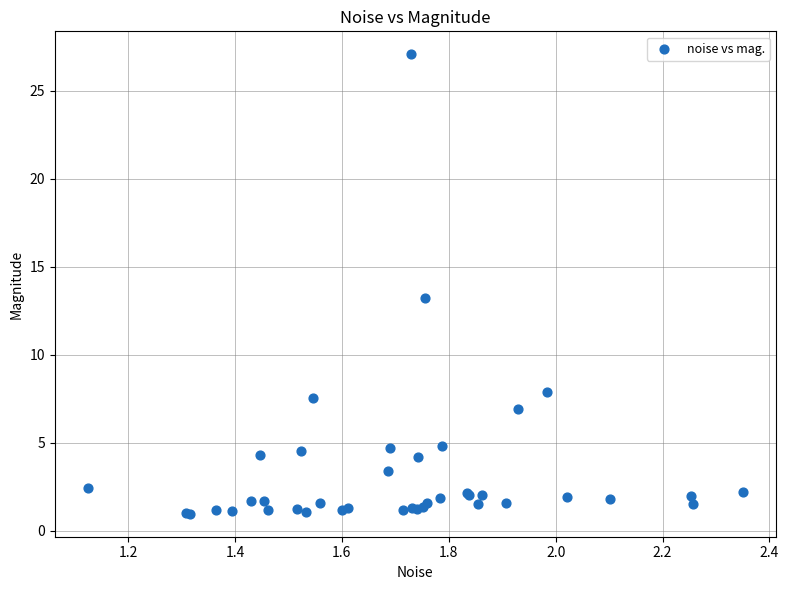

What Y value in the scatter plot is closest to 14?

13.2